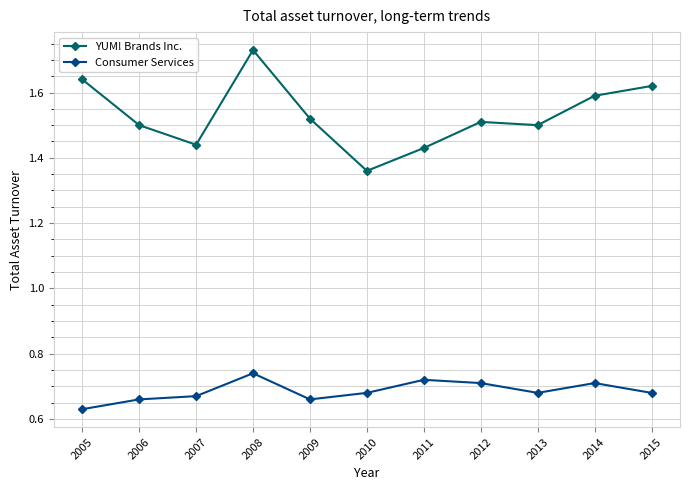

True or false: Consumer Services and YUM! Brands Inc. cross at least once.

False